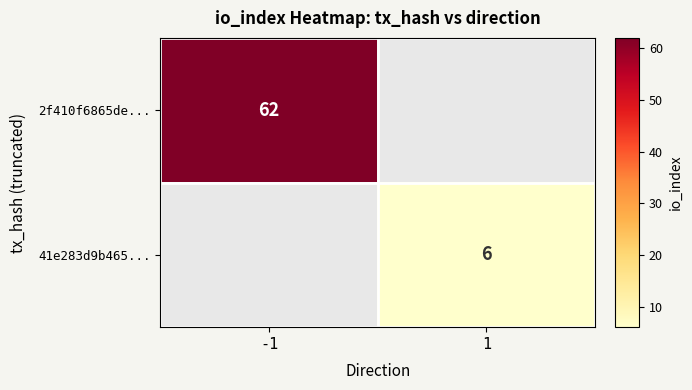

Between 1 and -1, which is larger?

-1